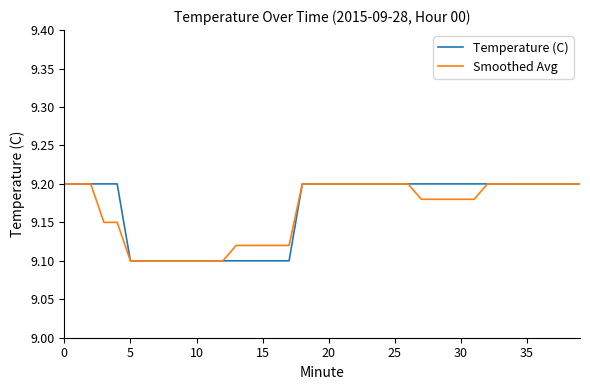

What is the lowest value of the Temperature (C) series?

9.1